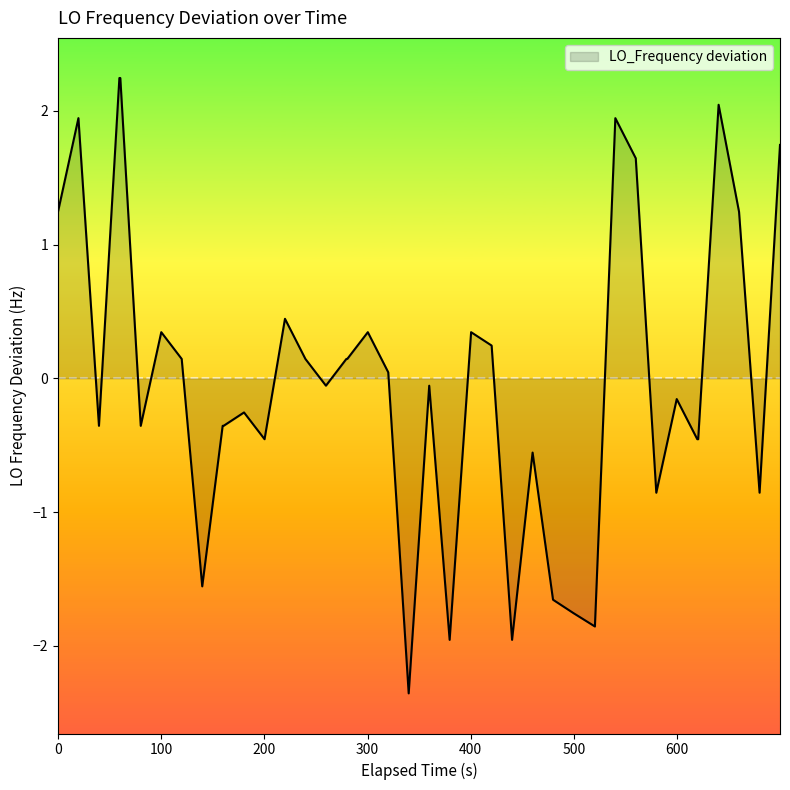

What is the minimum value shown in the chart?

-2.4